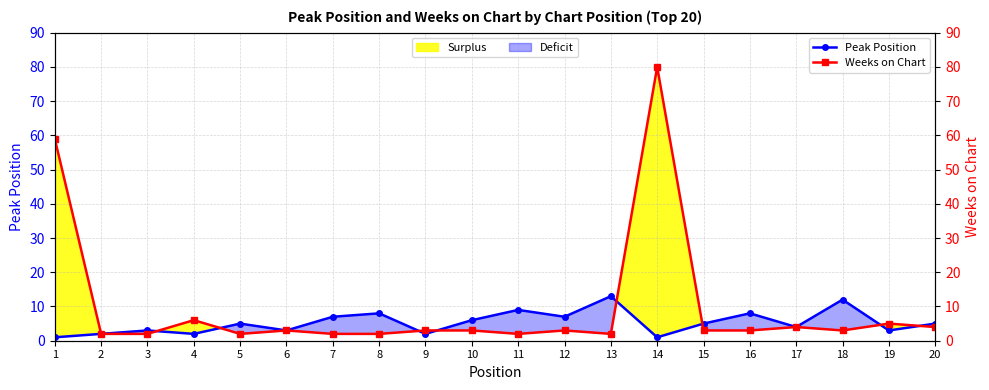

What is the minimum value for Peak Position?

1